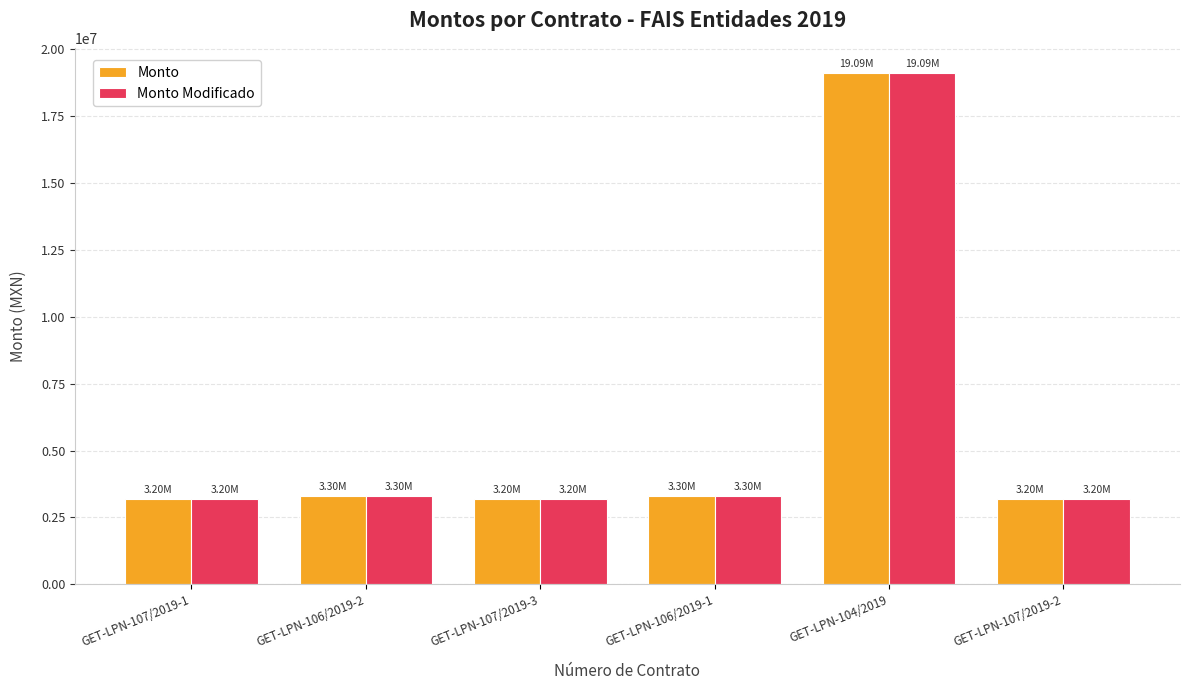

What is the total value across all series at GET-LPN-107/2019-3?

6400032.5